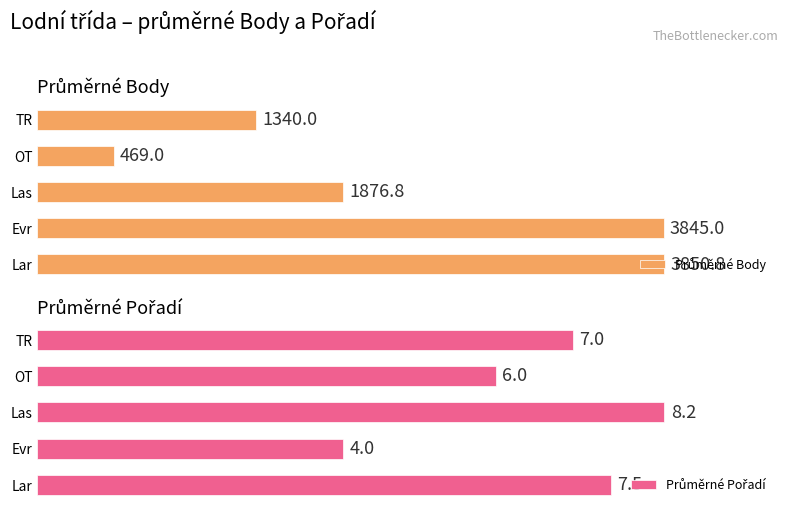

How many values in the Průměrné Body series are below 1876?

2